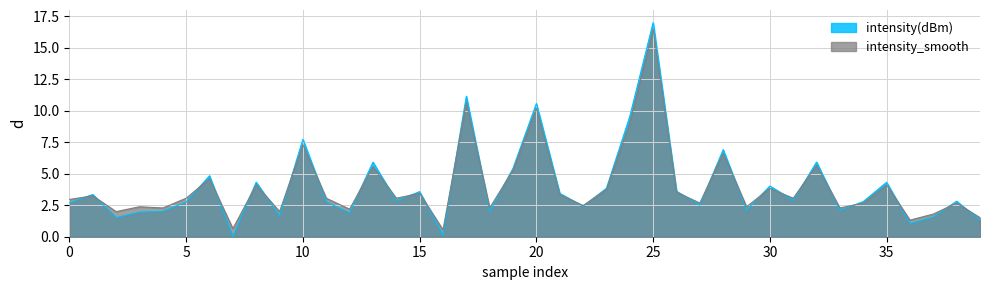

Reading left to right, transcribe all the data shown in this chart.

intensity(dBm): 2.7	3.4	1.5	2.0	2.0	2.8	4.8	0.0	4.3	1.6	7.7	2.8	1.9	5.9	2.8	3.6	0.1	11.2	2.0	5.4	10.6	3.4	2.4	3.8	9.5	17.0	3.6	2.5	6.9	2.1	4.0	2.9	5.9	2.1	2.8	4.3	1.0	1.6	2.8	1.3
intensity_smooth: 3.0	3.2	2.0	2.4	2.3	3.1	4.6	0.6	4.1	2.0	7.3	3.1	2.2	5.6	3.1	3.4	0.5	10.7	2.3	5.3	10.2	3.3	2.5	3.7	9.0	16.5	3.5	2.7	6.6	2.4	3.8	3.1	5.7	2.3	2.7	4.1	1.3	1.8	2.7	1.5